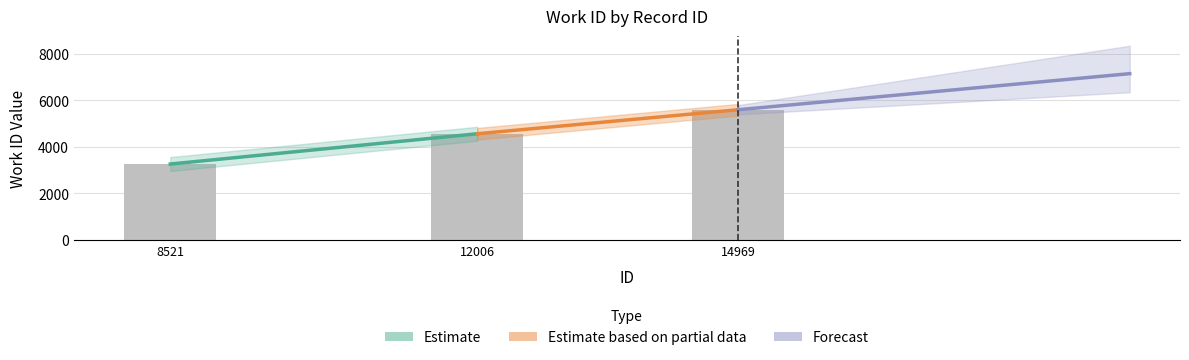

What is the value of the 2nd bar from the left?

4566